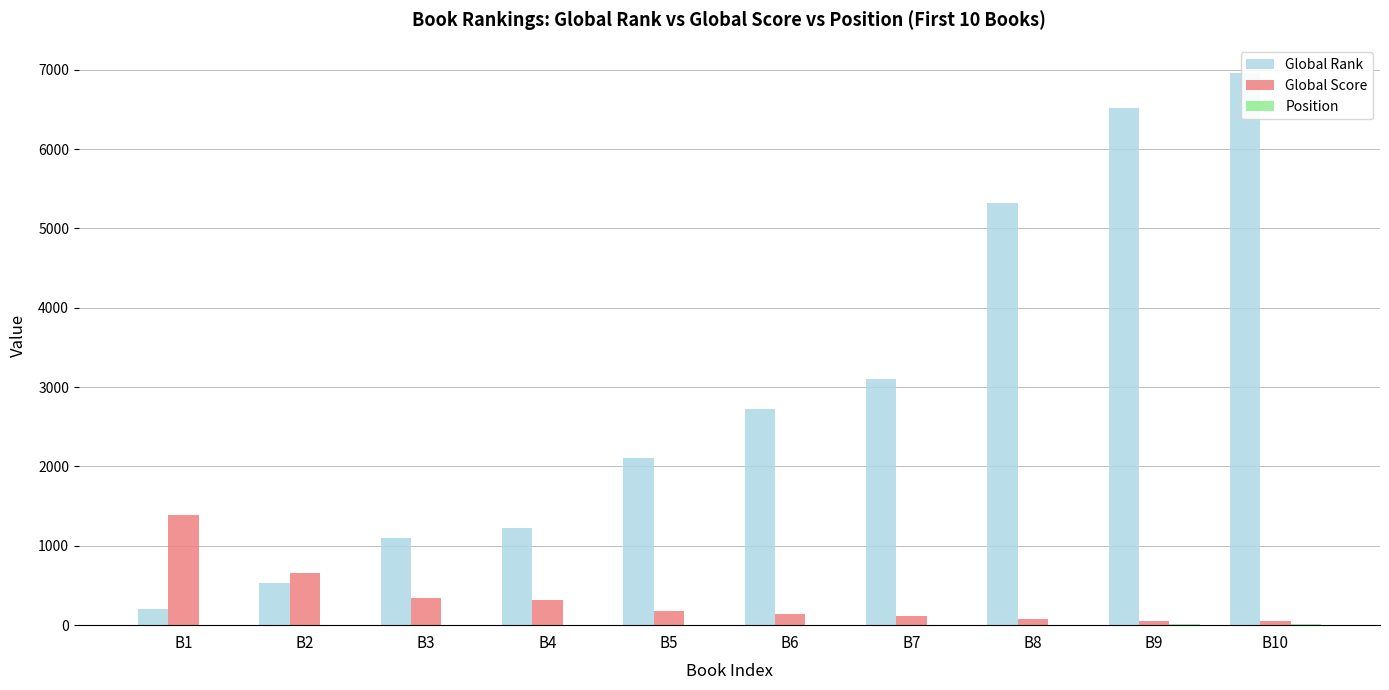

List the series in order of their peak value, lowest first.

Position, Global Score, Global Rank